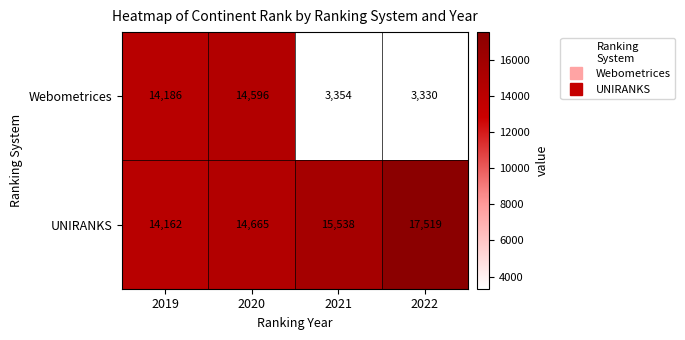

List the series in order of their overall mean, lowest first.

Webometrices, UNIRANKS